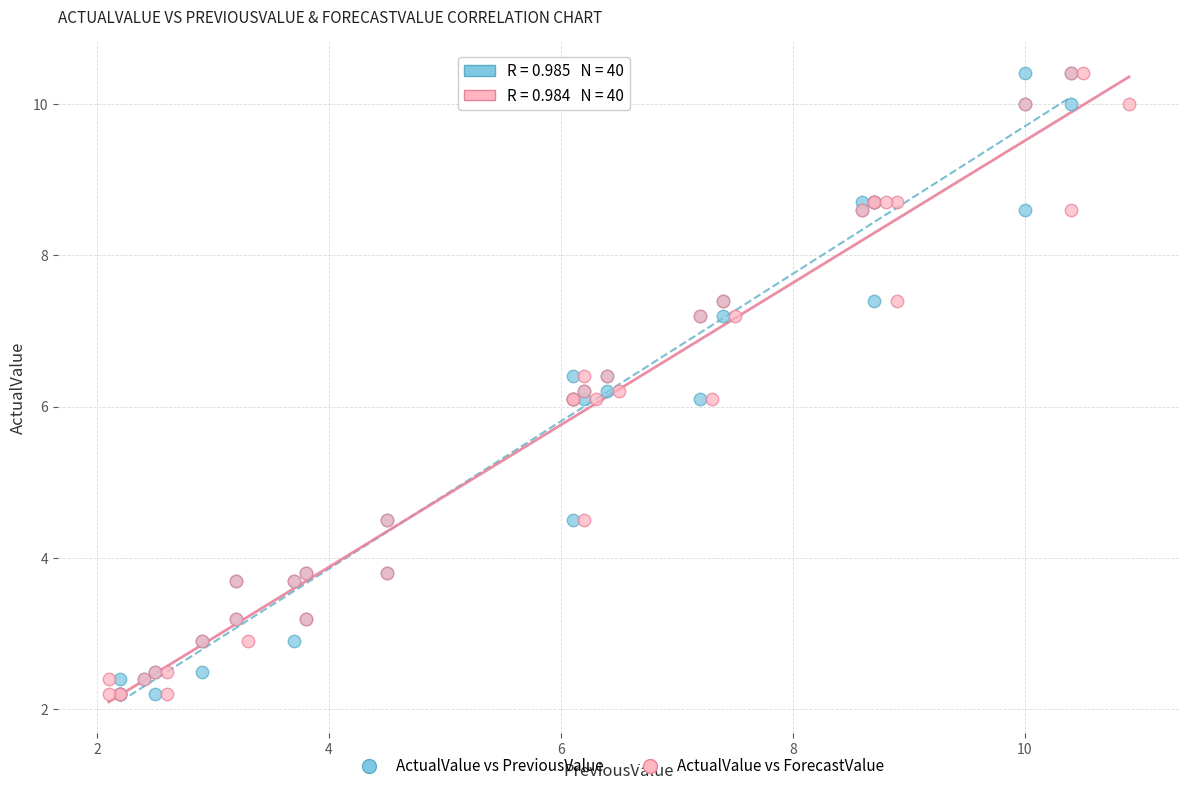

What are all the series names shown in the legend?

ActualValue vs PreviousValue, ActualValue vs ForecastValue